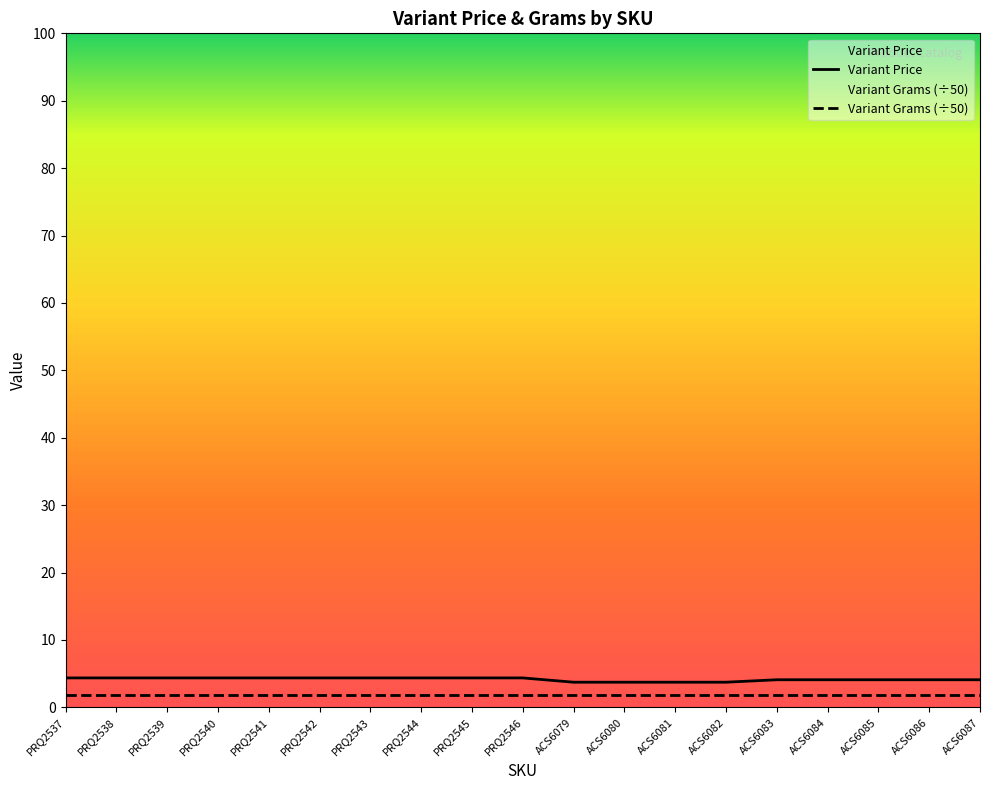

At which label is the value closest to 44?

ACS6083